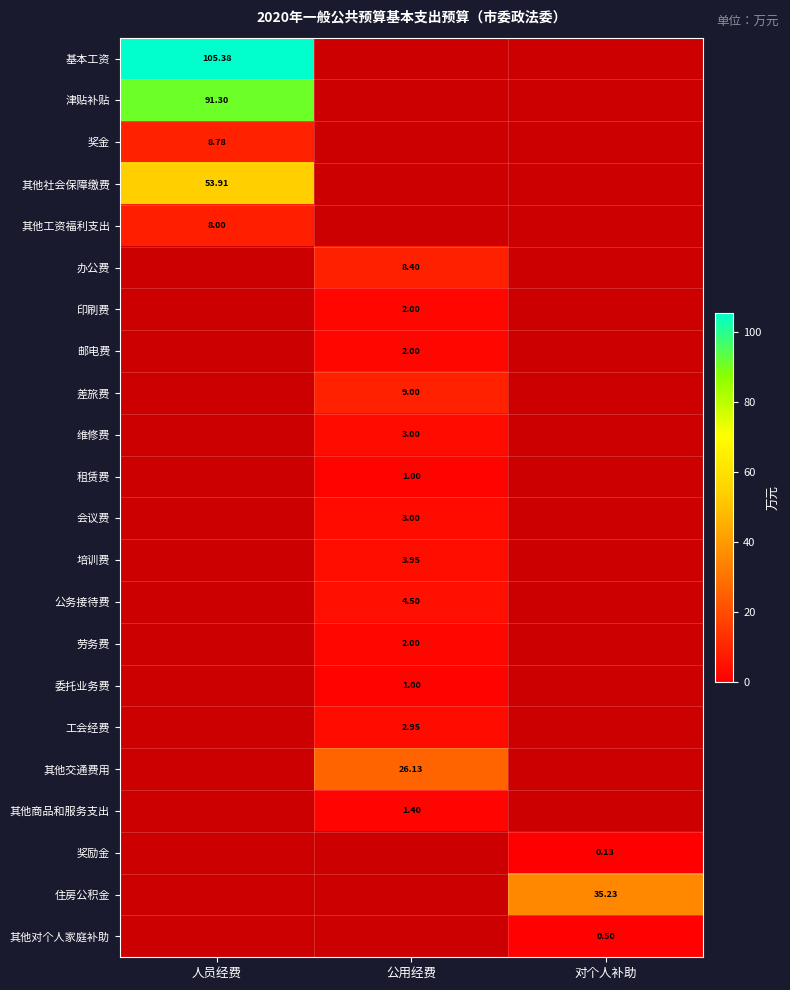

How many categories are shown in the chart?

3